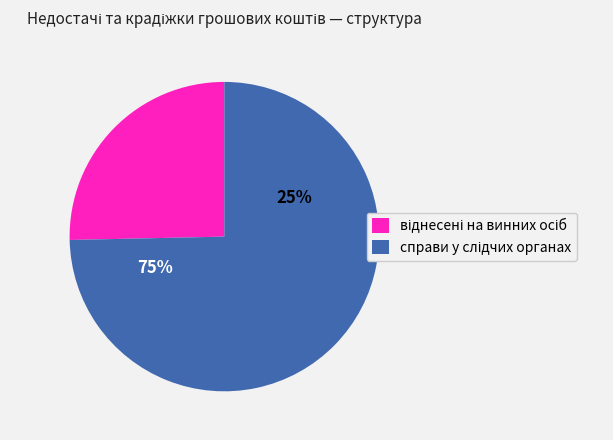

Combined, what portion of the pie is справи у слідчих органах and віднесених на винних осіб?

100.0%